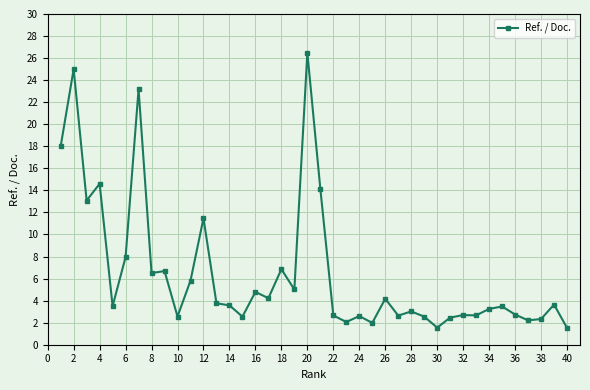

What is the greatest value displayed?

26.5